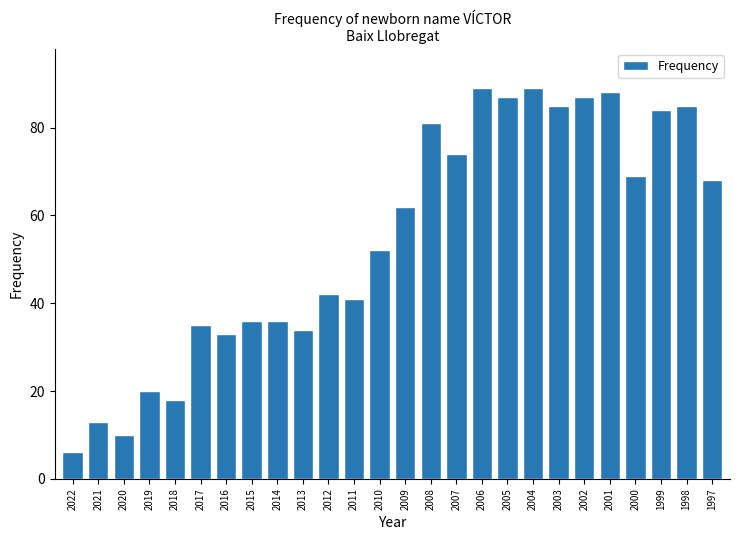

The value at 2002 is 127. True or false?

False